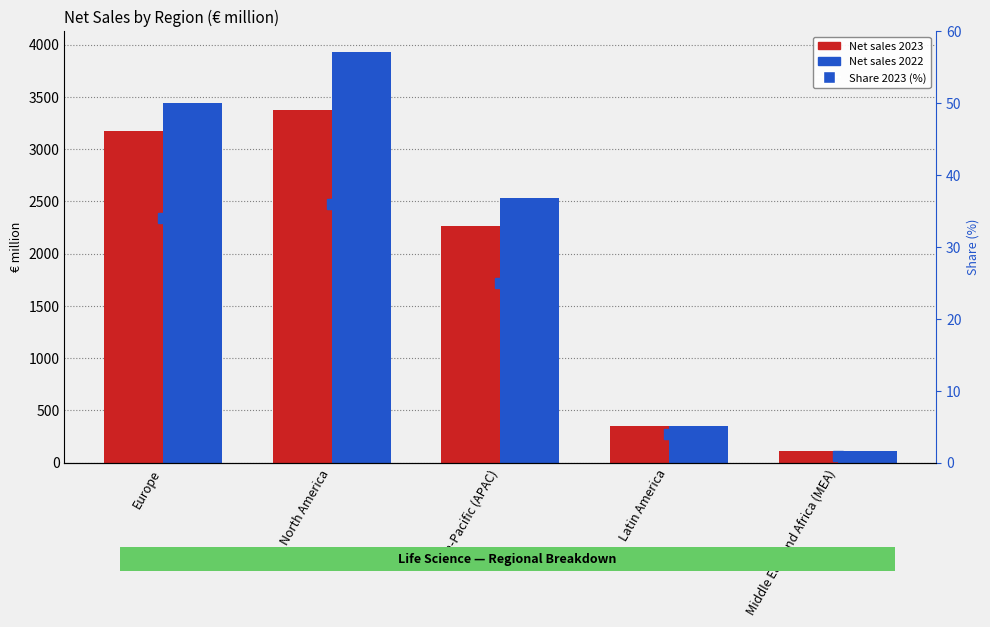

Which series changed the most between Europe and Middle East and Africa (MEA)?

Net sales 2022